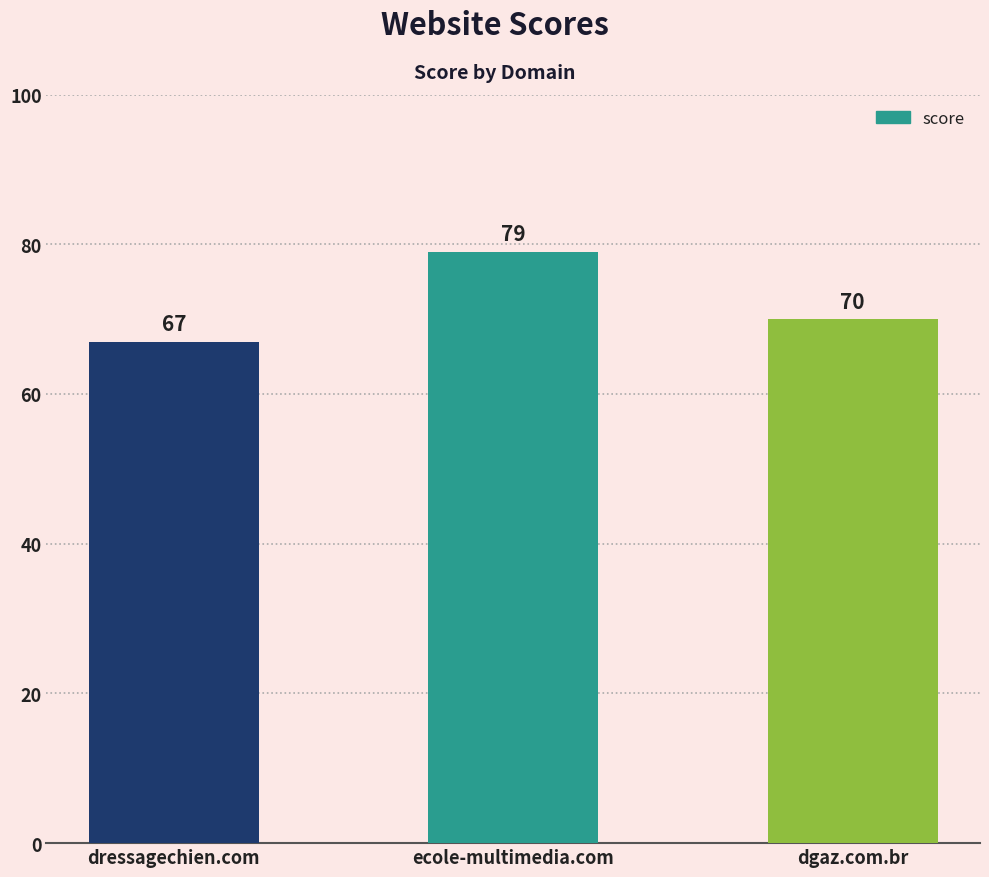

What is the label of the 3rd bar from the right?

dressagechien.com